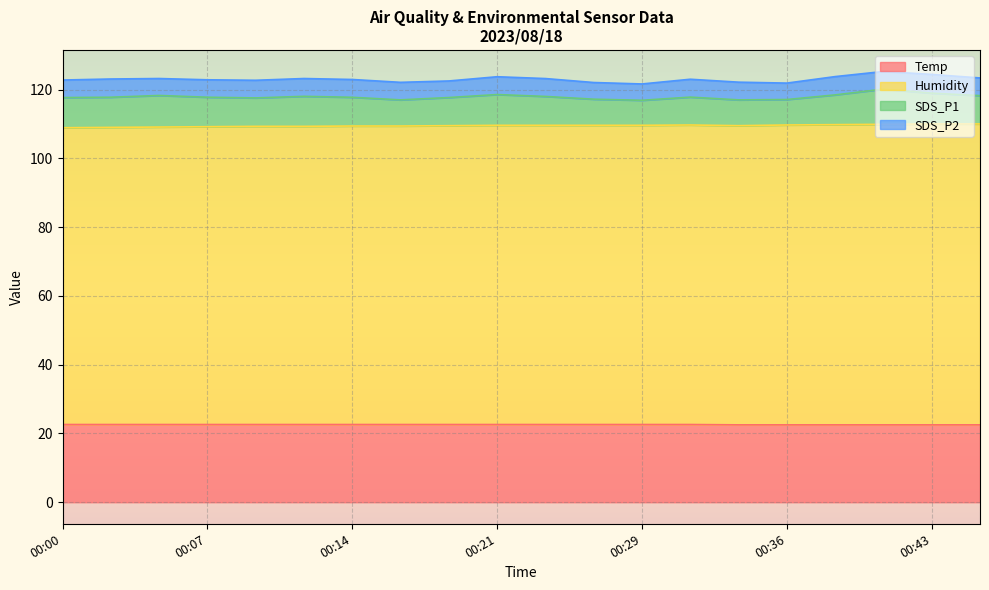

The Temp series shows 22.6 at 00:29. True or false?

True